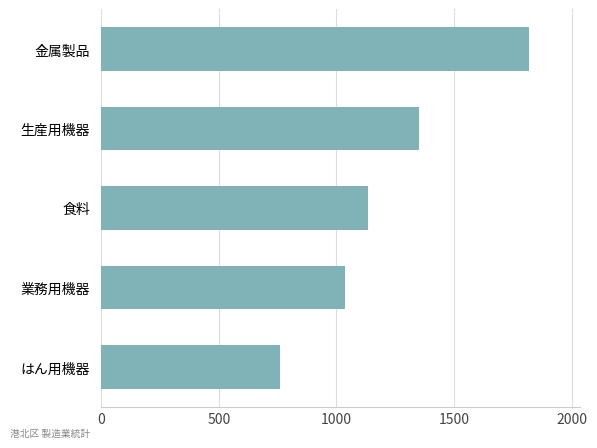

The chart shows a value of 1135 at 食料. True or false?

True